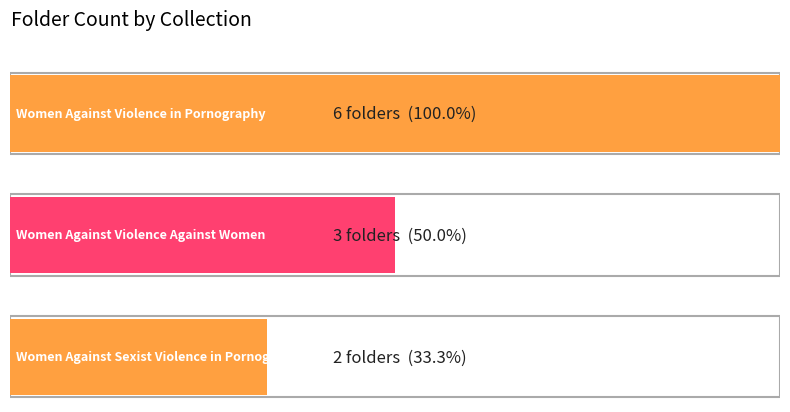

What is the sum of all values?

11